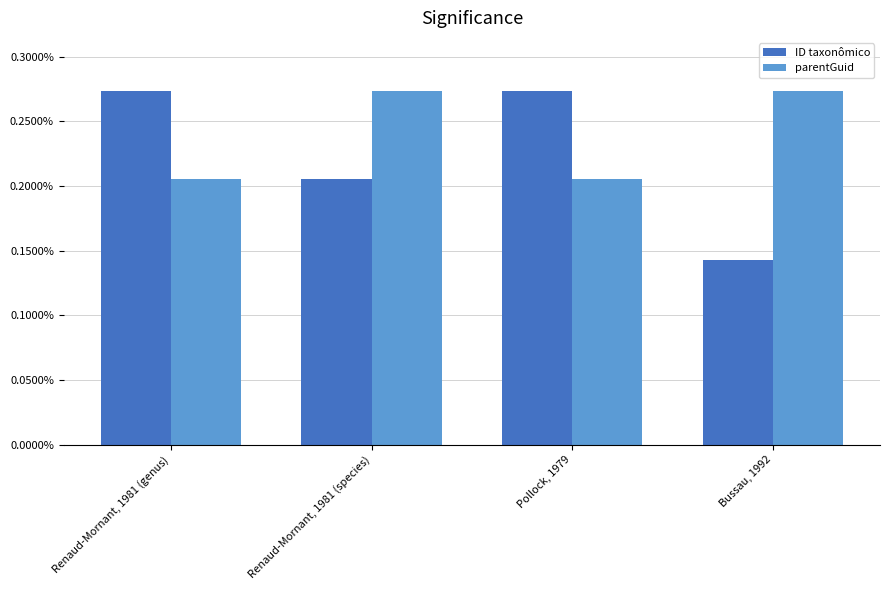

At which category does the chart reach its minimum across all series?

Bussau, 1992